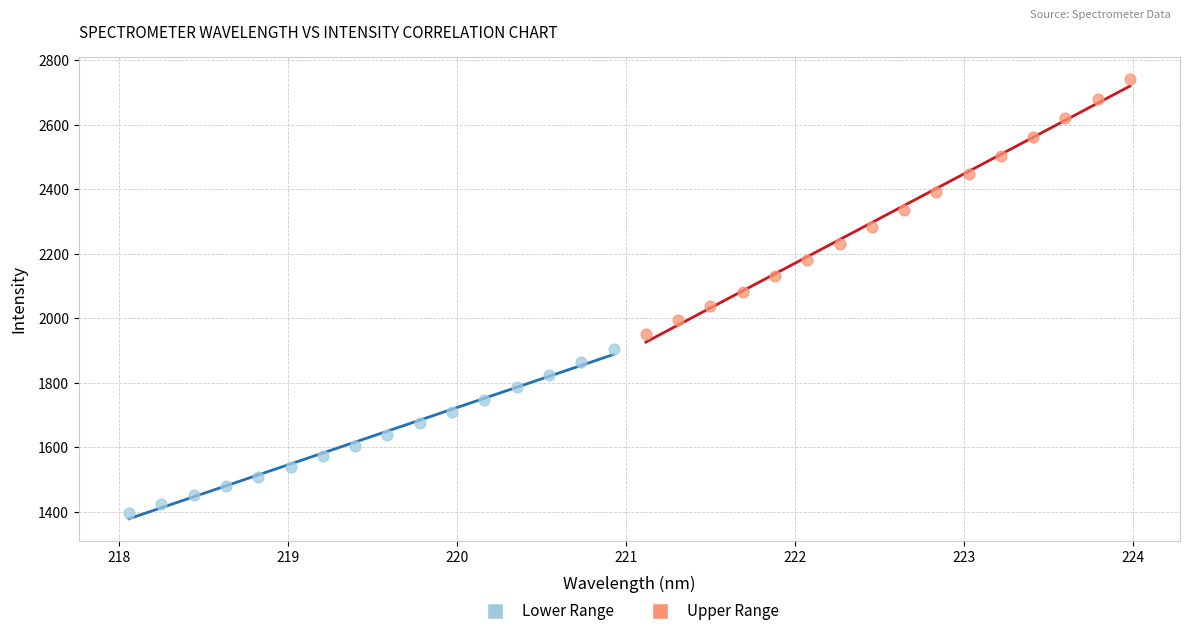

Which series contains the lowest Y value?

Lower Range